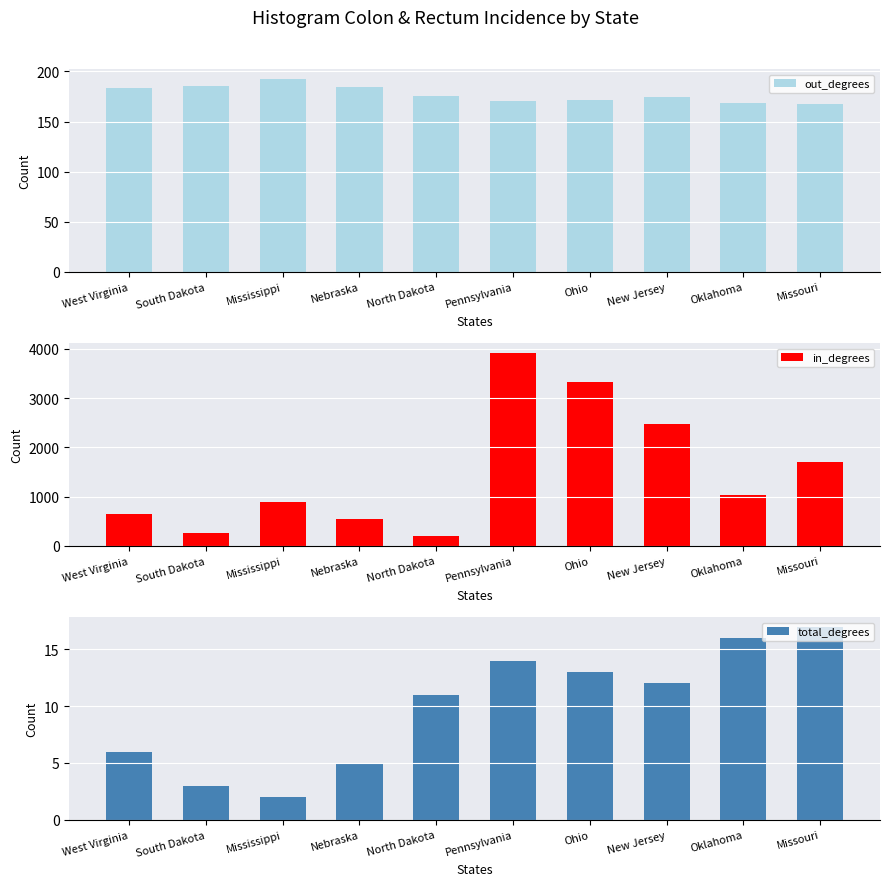

List the series in order of their peak value, lowest first.

total_degrees, out_degrees, in_degrees